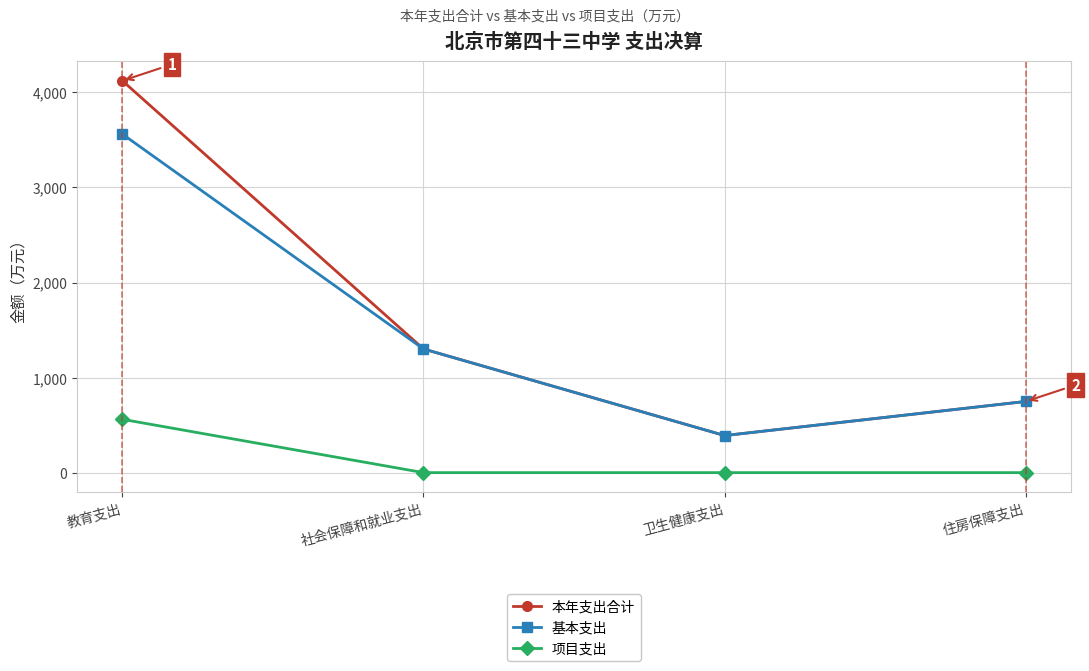

Where is the first local minimum for 本年支出合计?

卫生健康支出